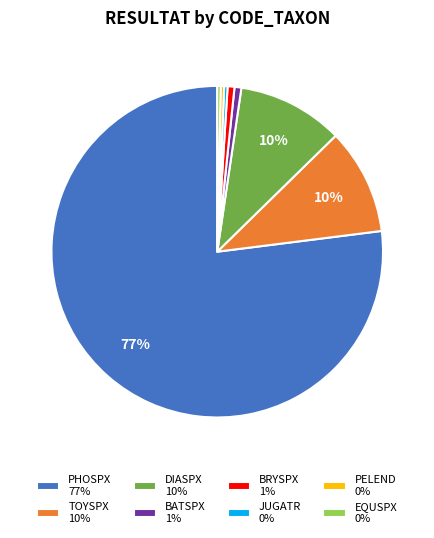

How many segments does this pie chart have?

8